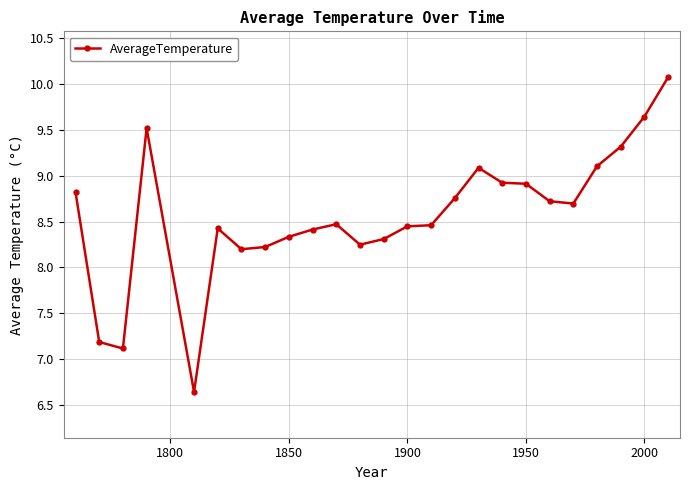

What is the difference between the second highest and minimum values?

3.0